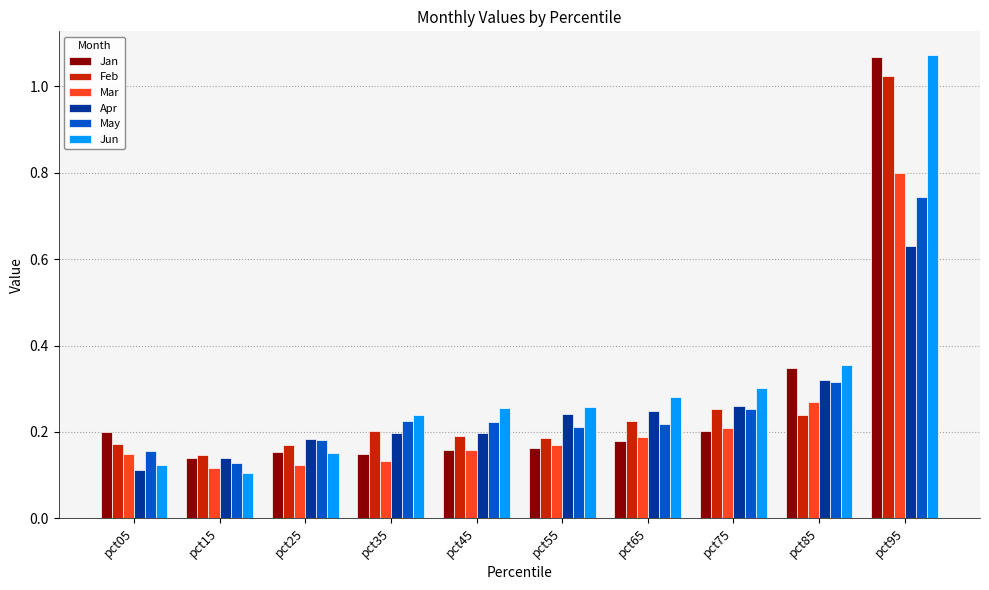

Which category has the highest value in the Feb series?

pct95